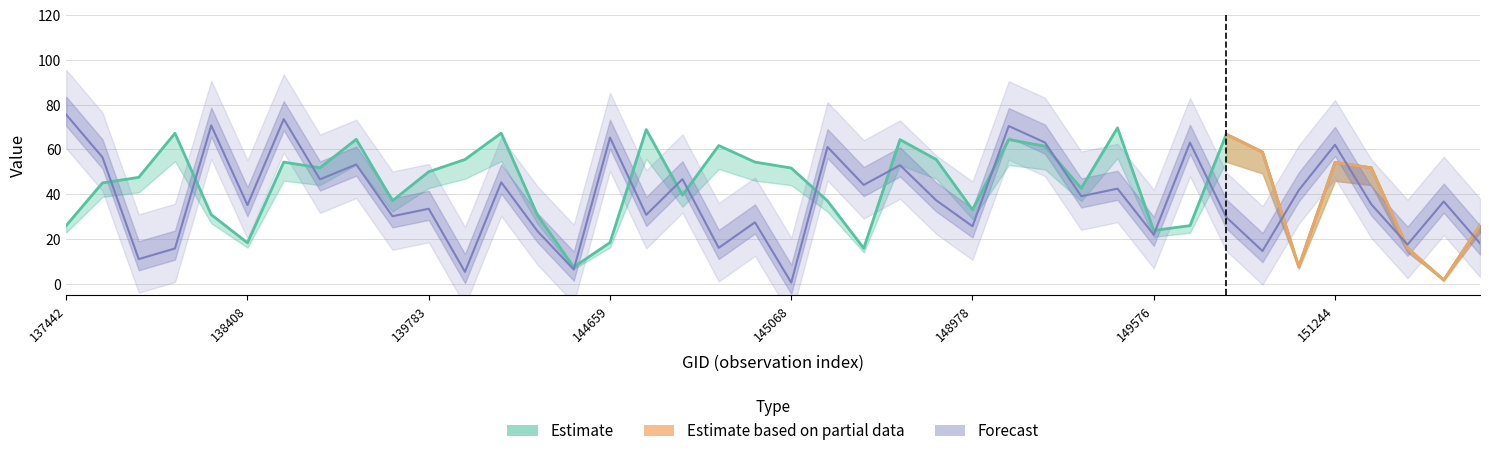

Reading right to left, transcribe all the data shown in this chart.

satz: 26.2	1.6	16.0	51.8	54.3	7.6	58.9	66.8	26.0	23.8	69.7	42.7	61.5	64.4	33.1	55.5	64.4	15.9	37.0	51.7	54.4	61.7	39.6	68.9	18.4	7.4	30.7	67.3	55.5	50.0	37.1	64.5	51.8	54.4	18.3	30.9	67.2	47.6	45.1	26.0
dlines: 18.1	36.8	17.5	35.5	62.1	41.8	14.7	29.8	63.1	21.9	42.5	39.1	63.1	70.5	25.7	37.3	53.0	44.2	61.1	0.5	27.5	16.1	46.8	30.8	65.3	6.4	23.5	45.3	5.3	33.5	30.2	53.3	46.7	73.6	35.2	70.7	15.8	11.0	56.5	75.5